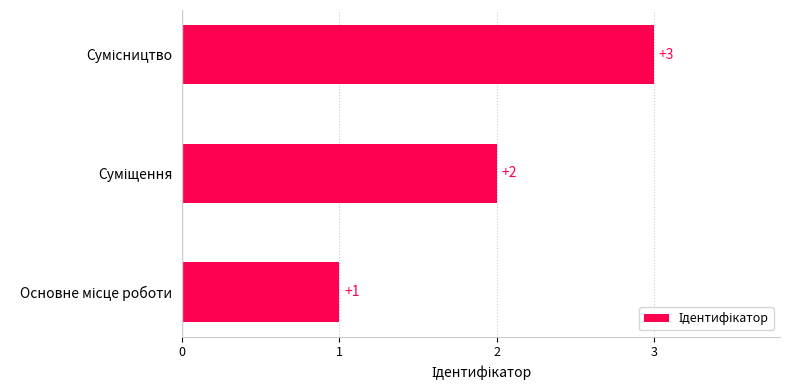

What is the sum of all values?

6